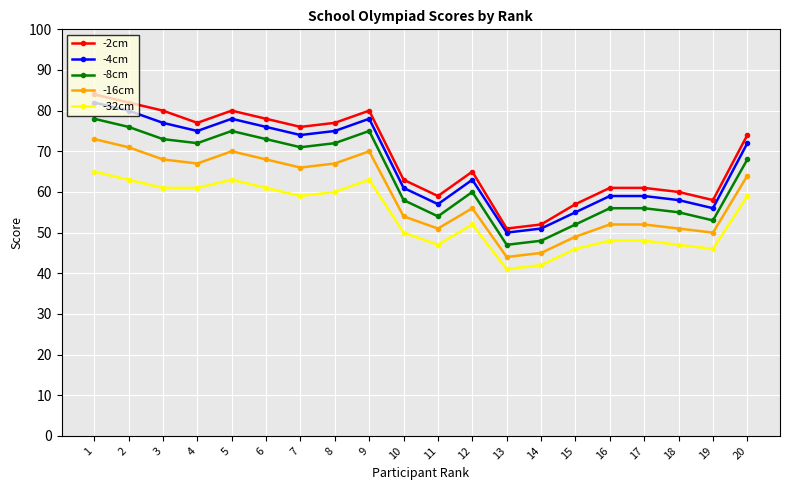

What is the total value across all series at 1?

382